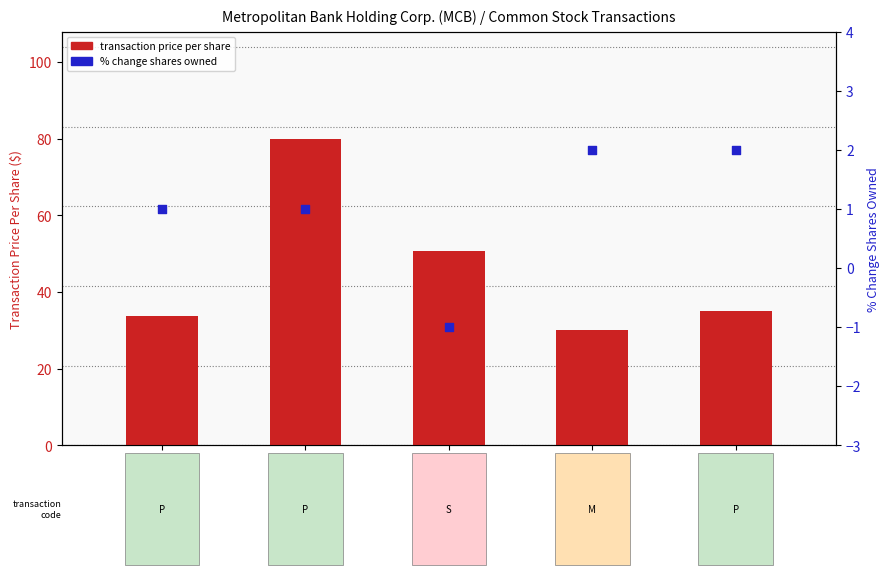

Which series has the largest Y range (max minus min)?

transaction price per share